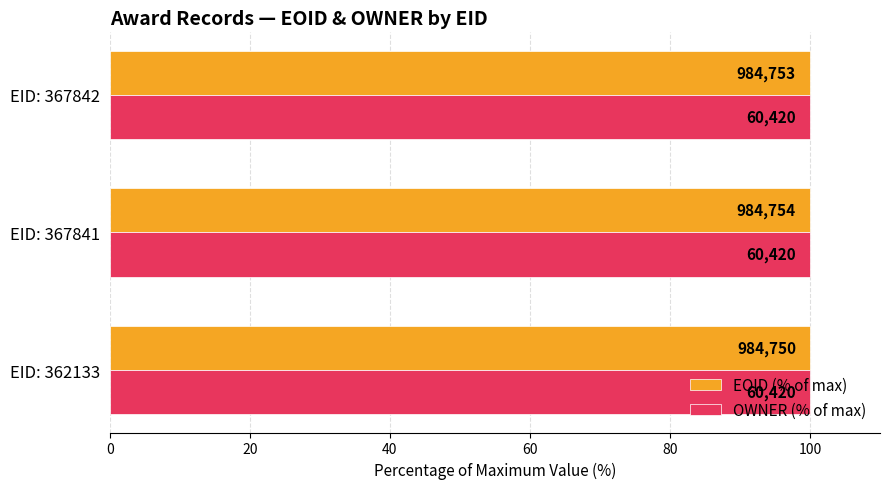

What are all the series names shown in the legend?

EOID (% of max), OWNER (% of max)